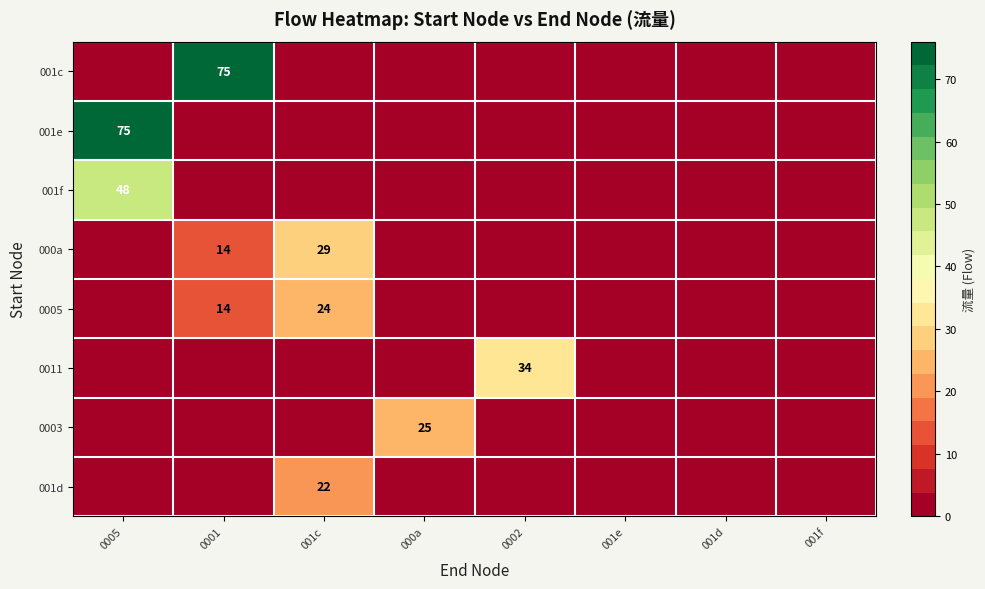

Is it true that 0005 equals 14 at 001c?

False